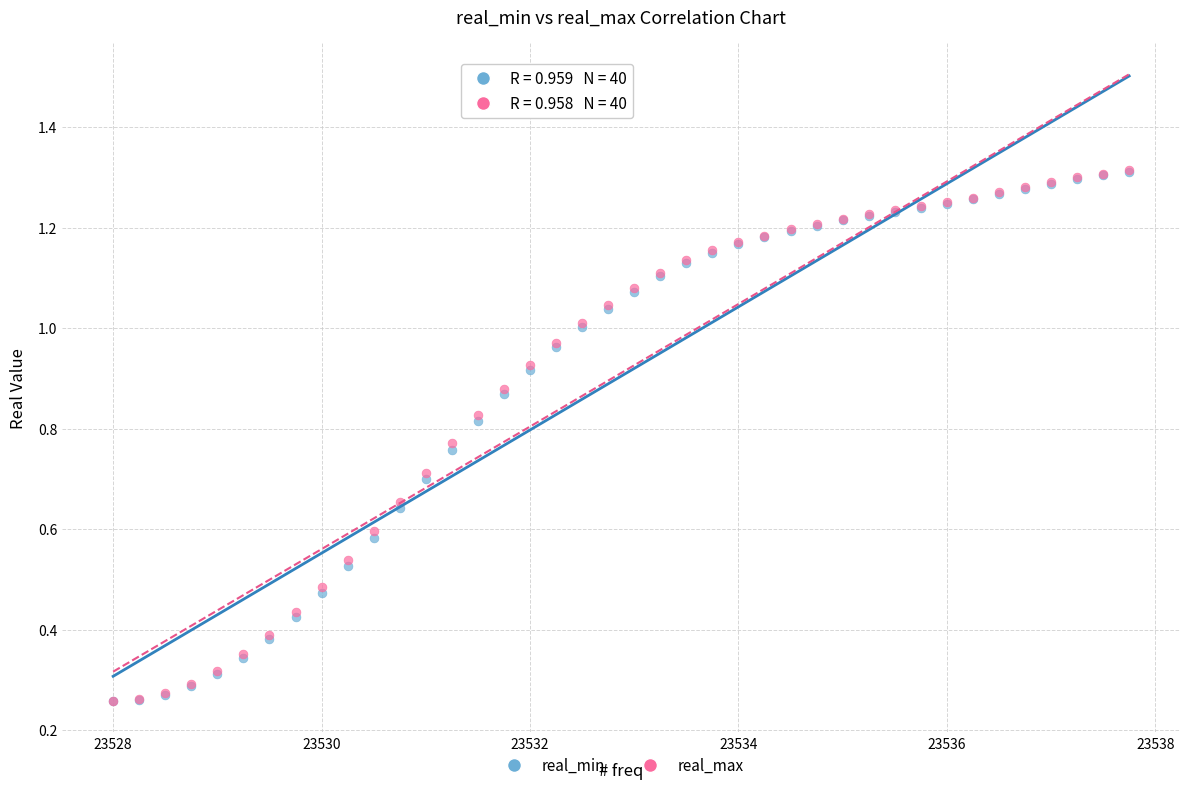

Which series has the largest Y range (max minus min)?

real_max